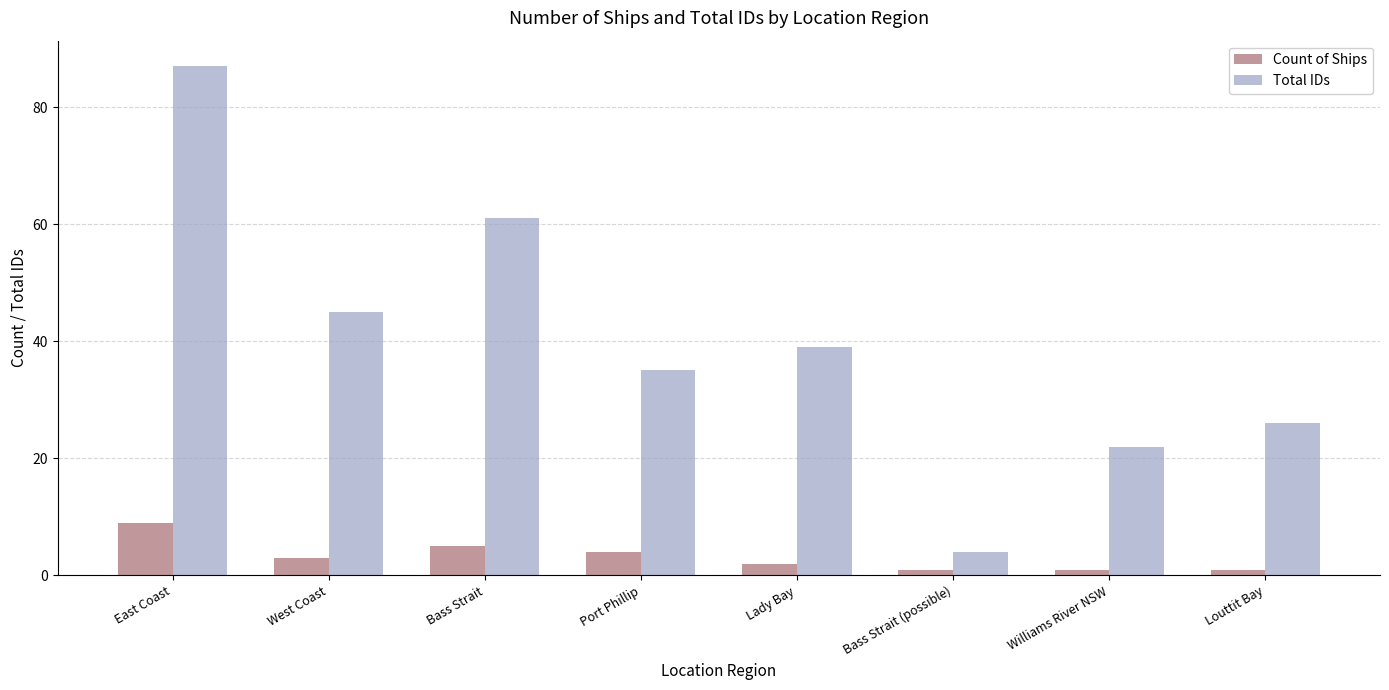

Reading right to left, what are all the values shown in this chart?

Count of Ships: 1	1	1	2	4	5	3	9
Total IDs: 26	22	4	39	35	61	45	87